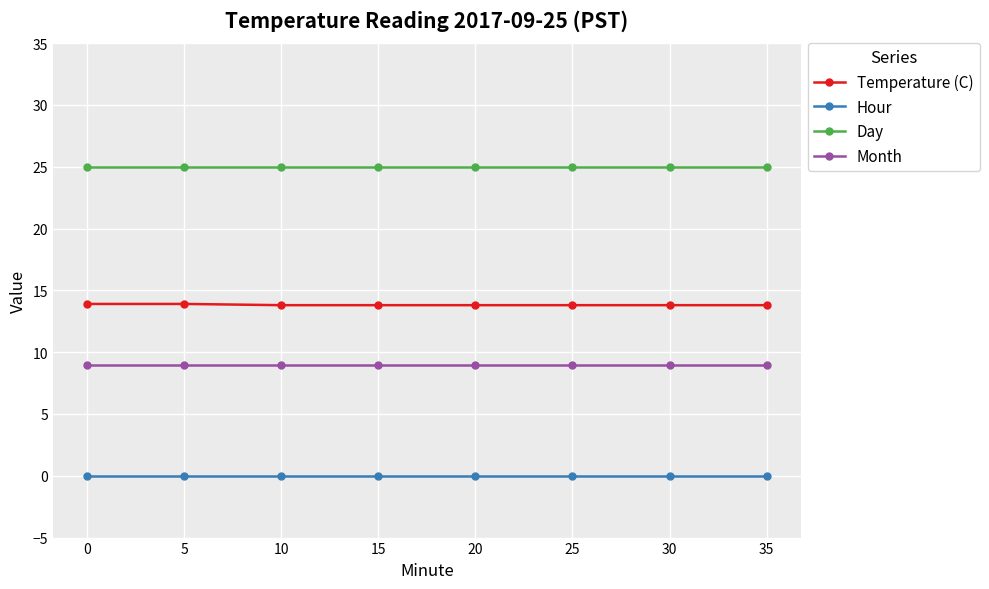

True or false: Hour and Month intersect in this chart.

False